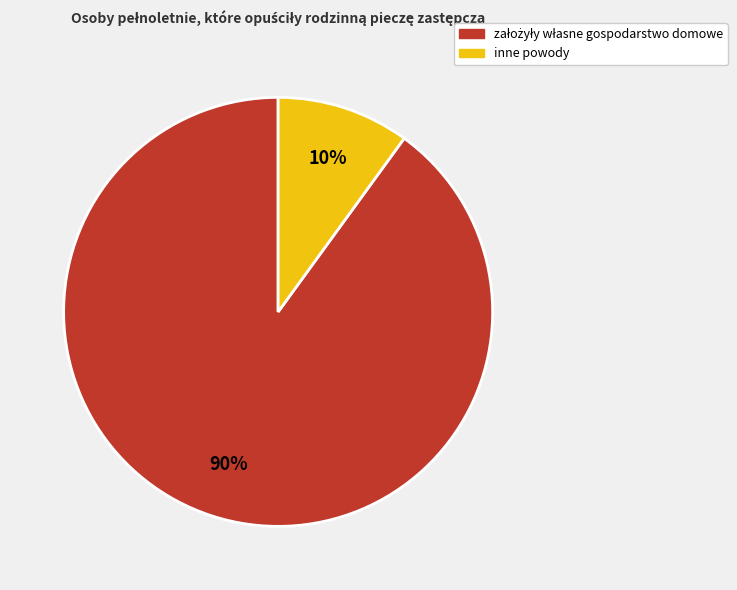

Which category has the smallest portion of the pie?

inne powody